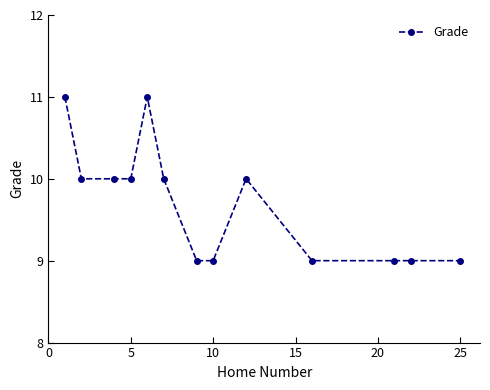

What is the minimum value shown in the chart?

9